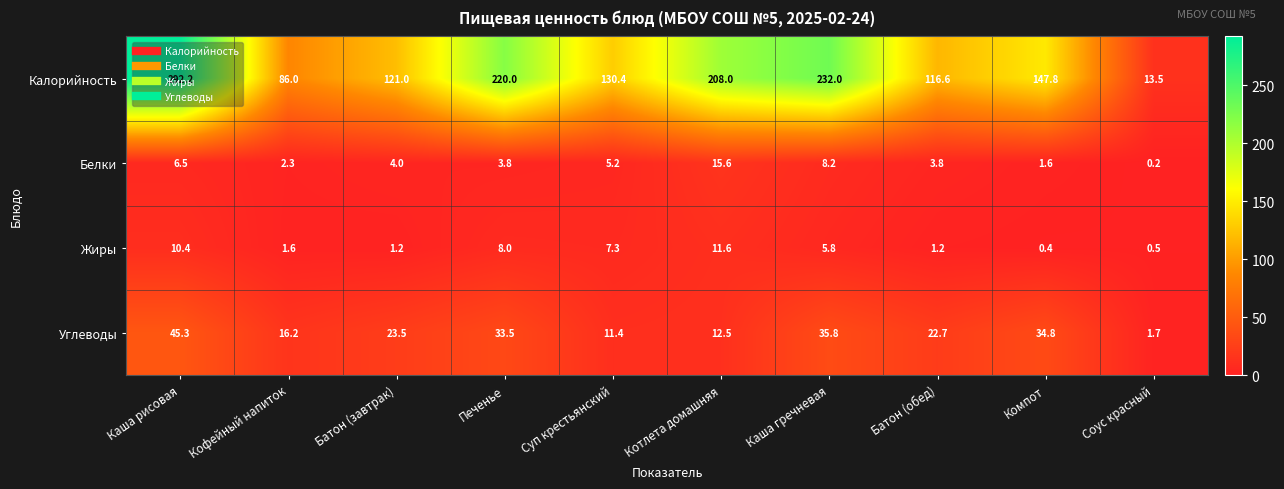

What is the difference between the second highest and second lowest values in the Калорийность series?

146.0